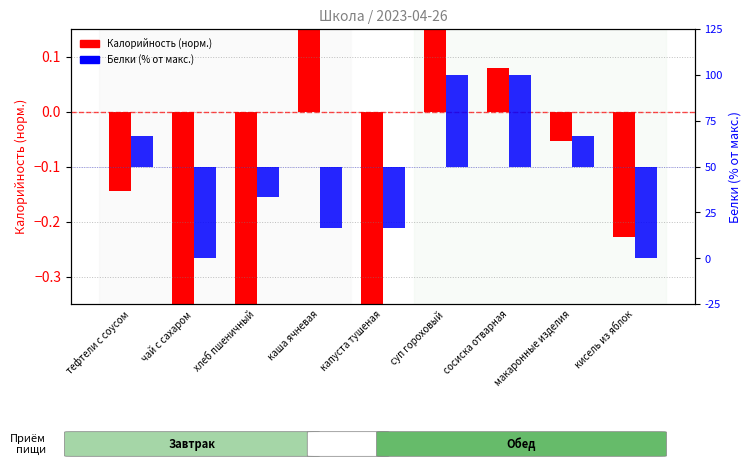

At which category does the chart reach its peak across all series?

суп гороховый